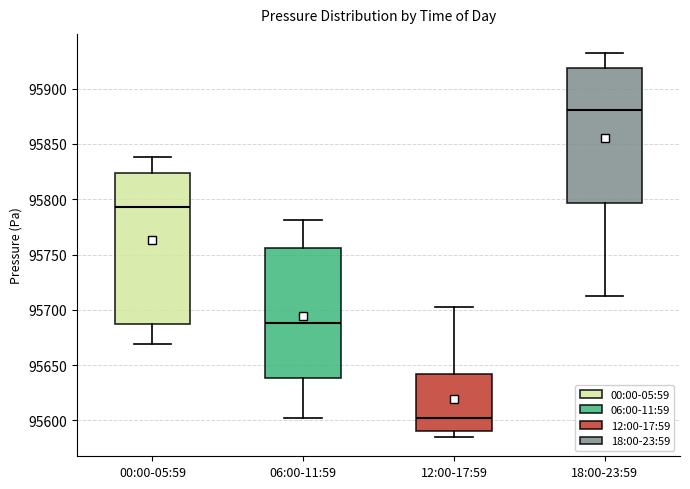

Comparing the boxes themselves (not the whiskers), which one is the tallest?

00:00-05:59